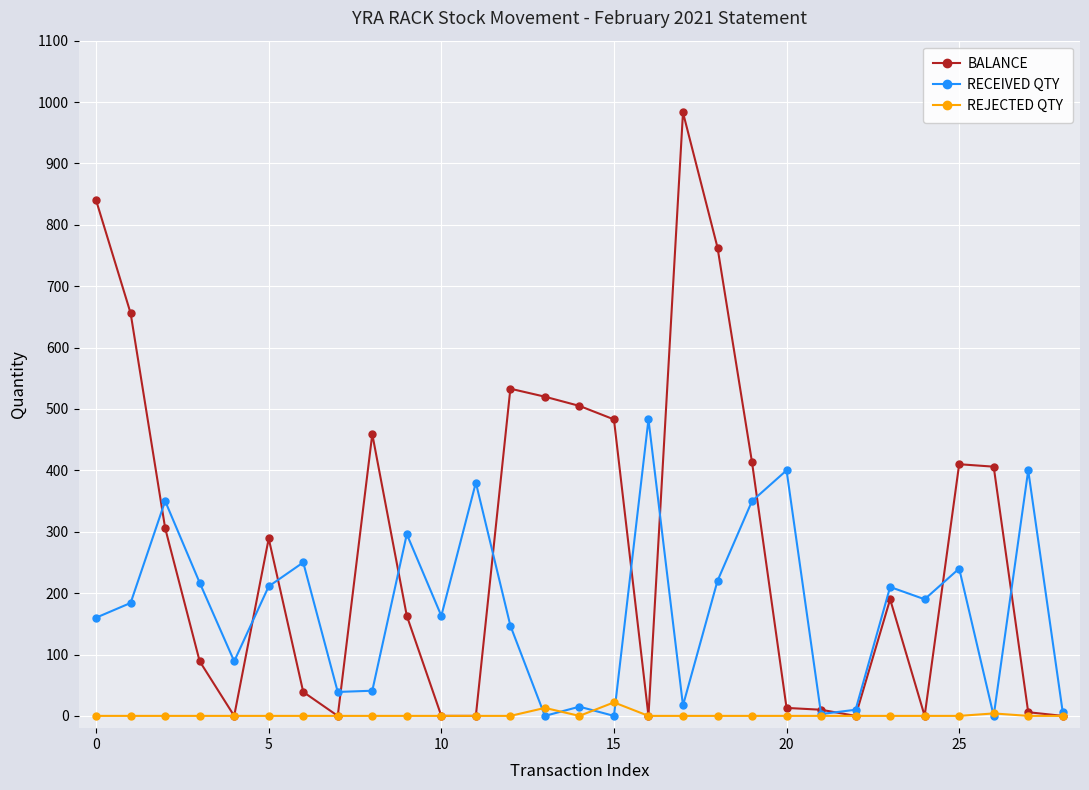

What is the maximum value for RECEIVED QTY?

483